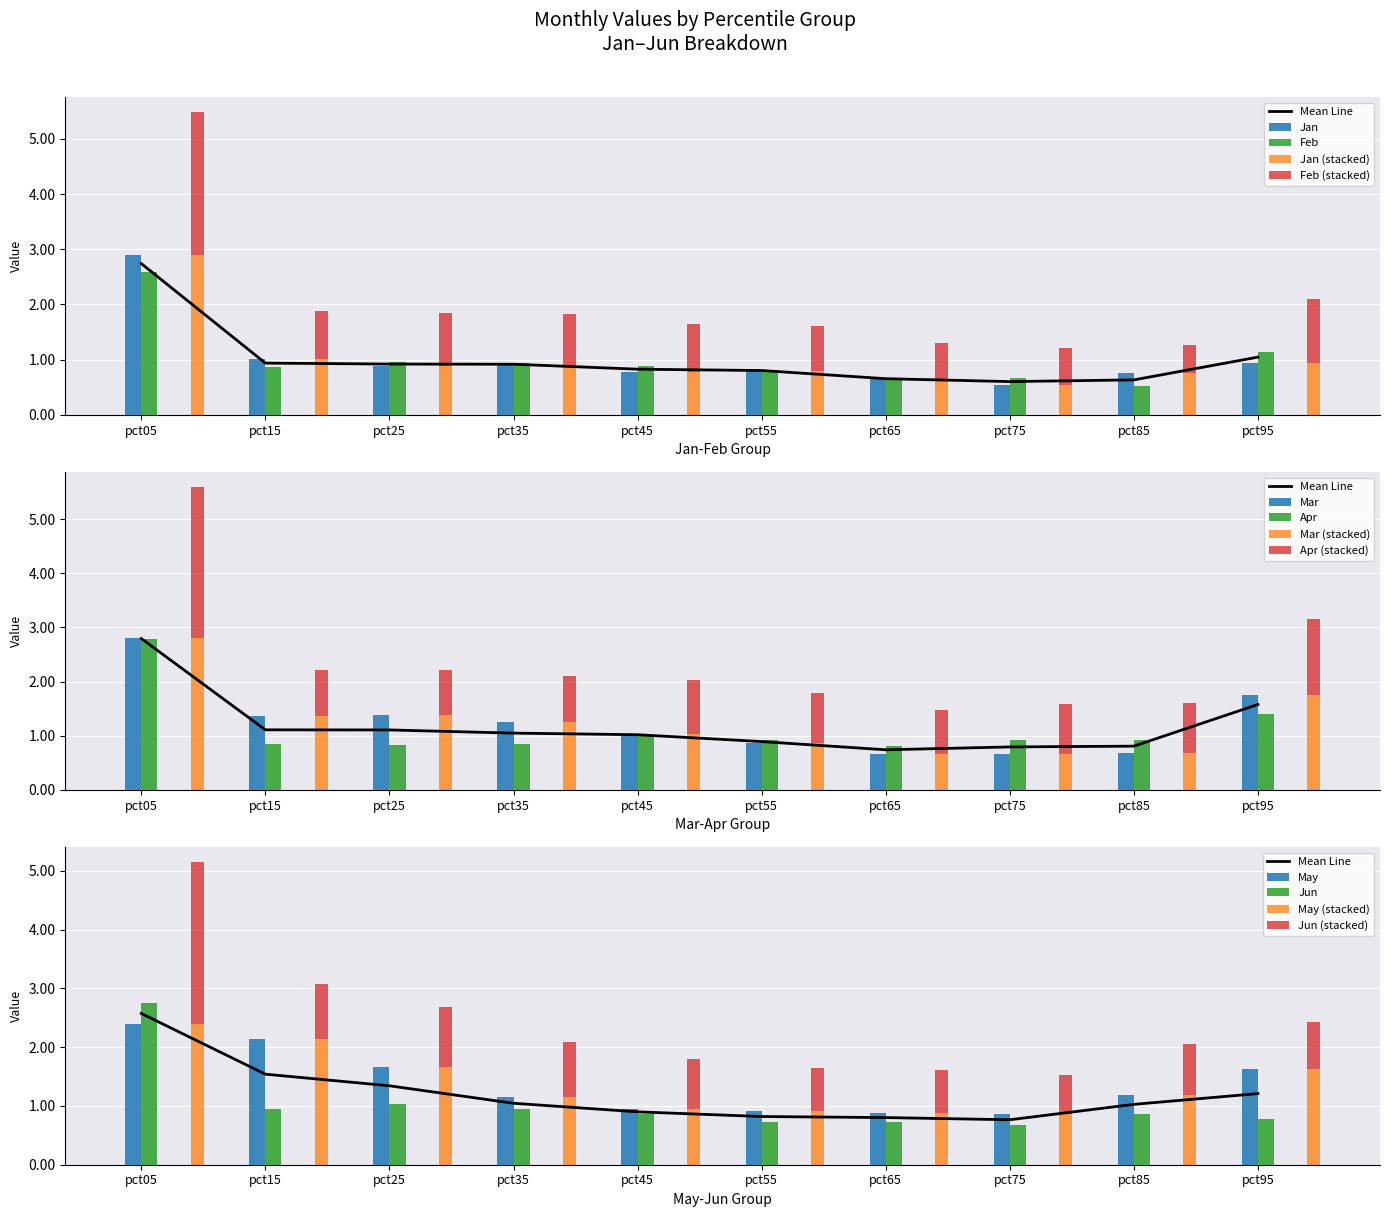

Which series changed the most between pct85 and pct95?

Mar